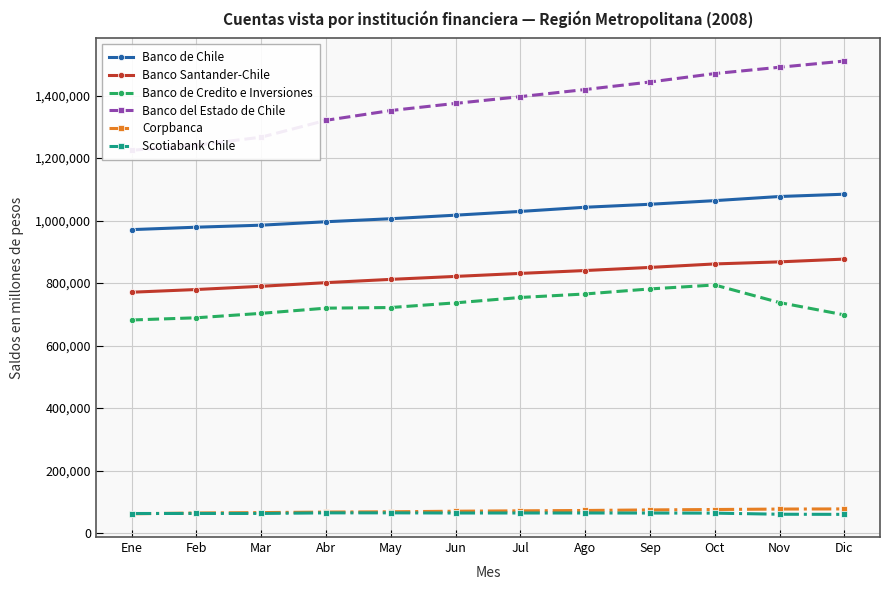

Rank the categories by Banco Santander-Chile value from highest to lowest.

Dic, Nov, Oct, Sep, Ago, Jul, Jun, May, Abr, Mar, Feb, Ene